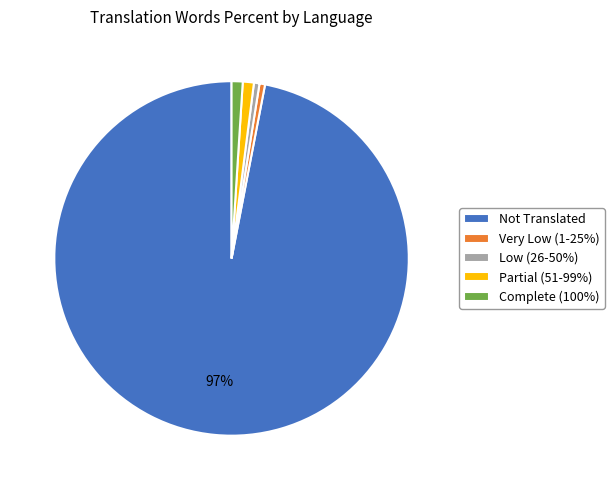

The Not Translated slice represents 97% of the pie. True or false?

True